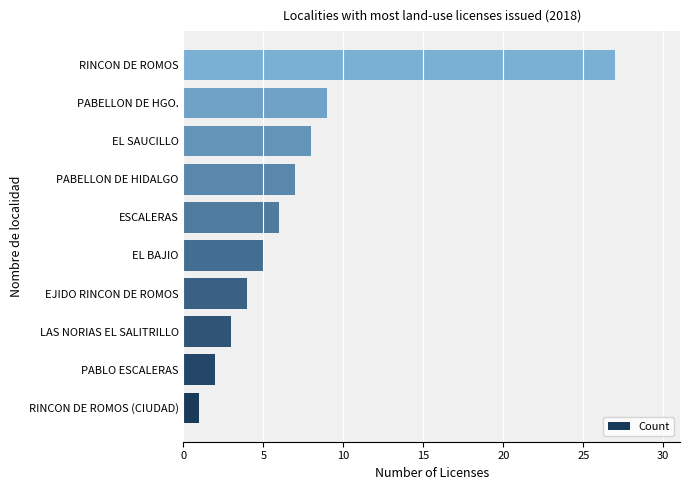

Rank the categories by value from highest to lowest.

RINCON DE ROMOS, PABELLON DE HGO., EL SAUCILLO, PABELLON DE HIDALGO, ESCALERAS, EL BAJIO, EJIDO RINCON DE ROMOS, LAS NORIAS EL SALITRILLO, PABLO ESCALERAS, RINCON DE ROMOS (CIUDAD)